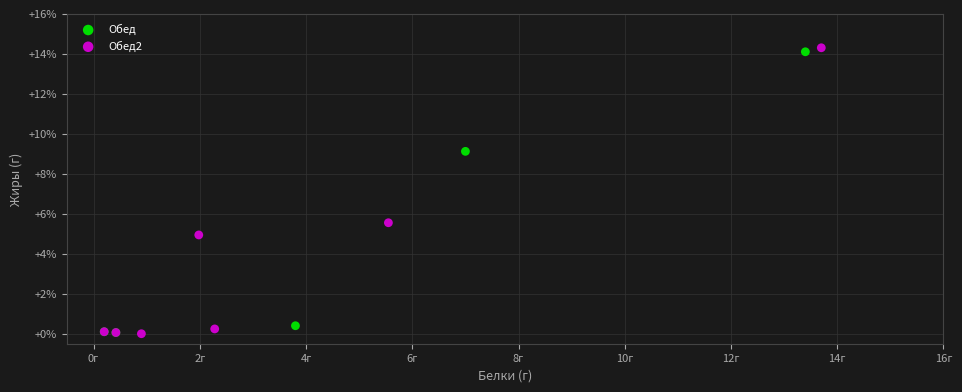

What are all the series names shown in the legend?

Обед, Обед2